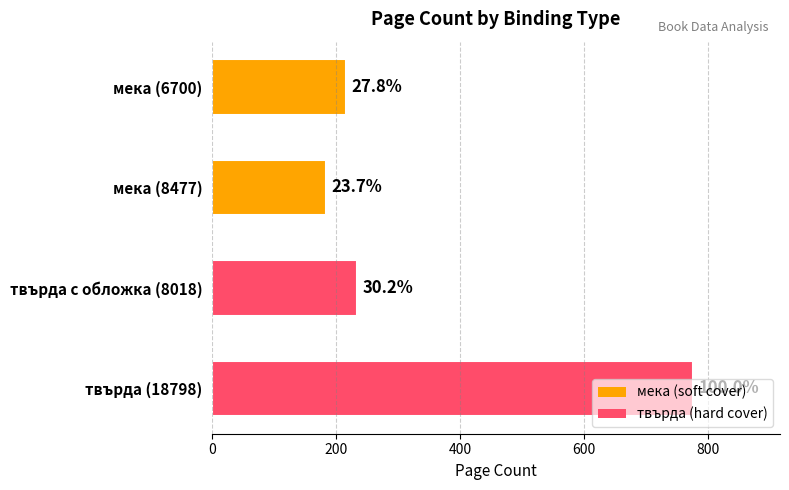

Does the chart contain any negative values?

No